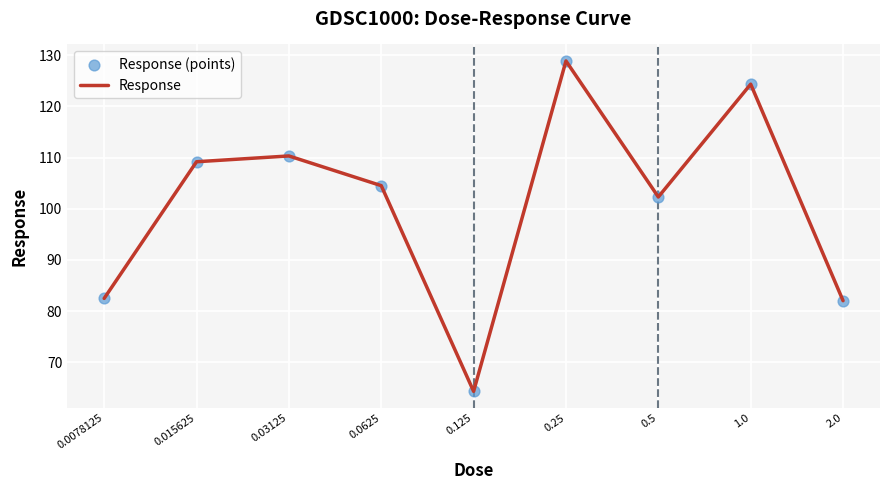

What is the difference between the maximum and minimum values?

64.5